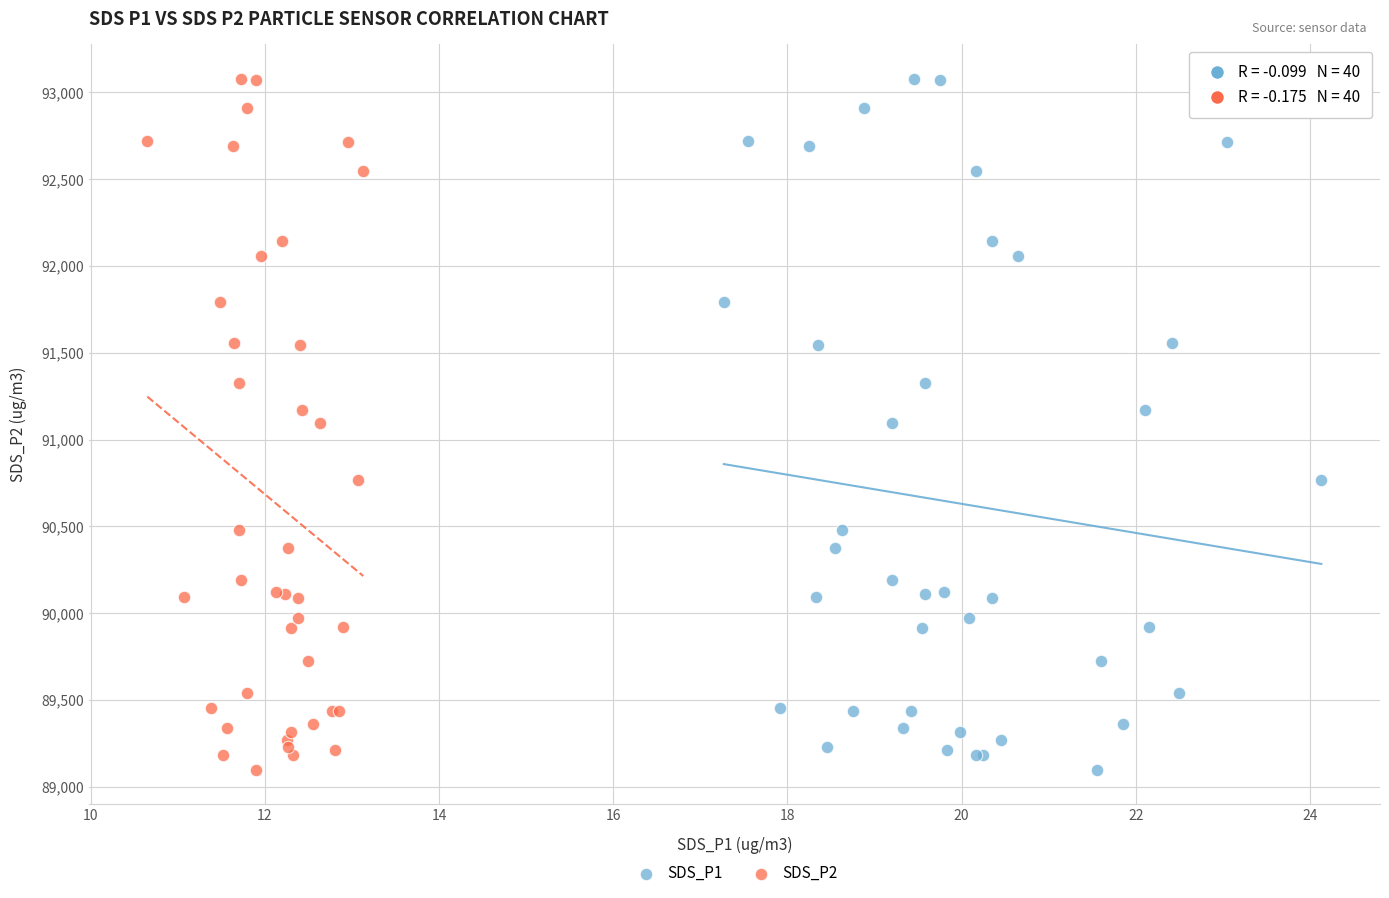

What are all the series names shown in the legend?

SDS_P1, SDS_P2